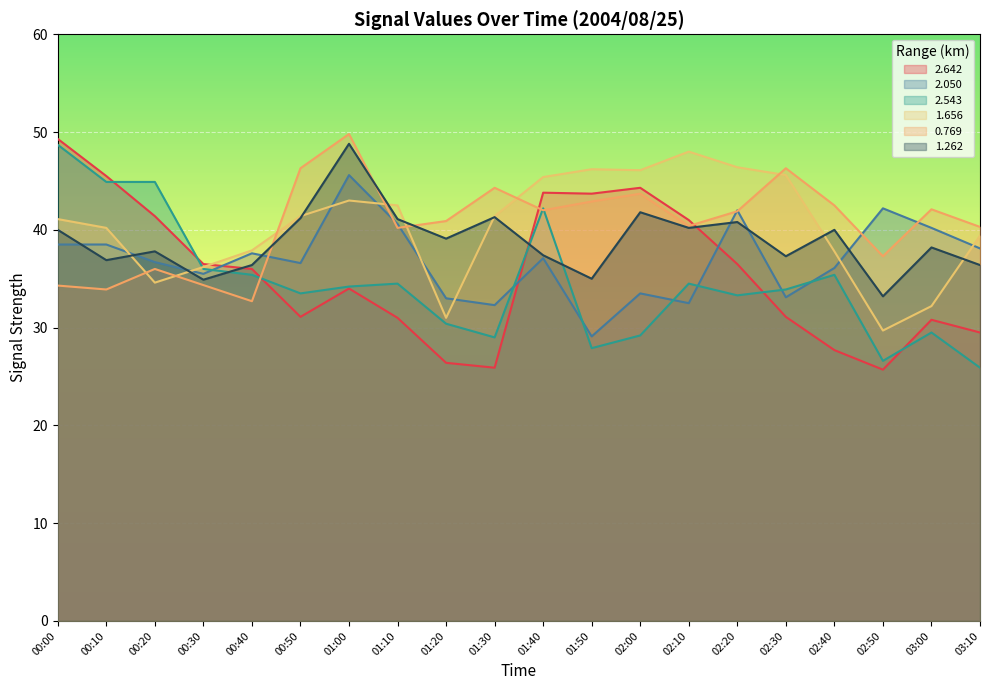

What is the greatest value displayed?

49.8